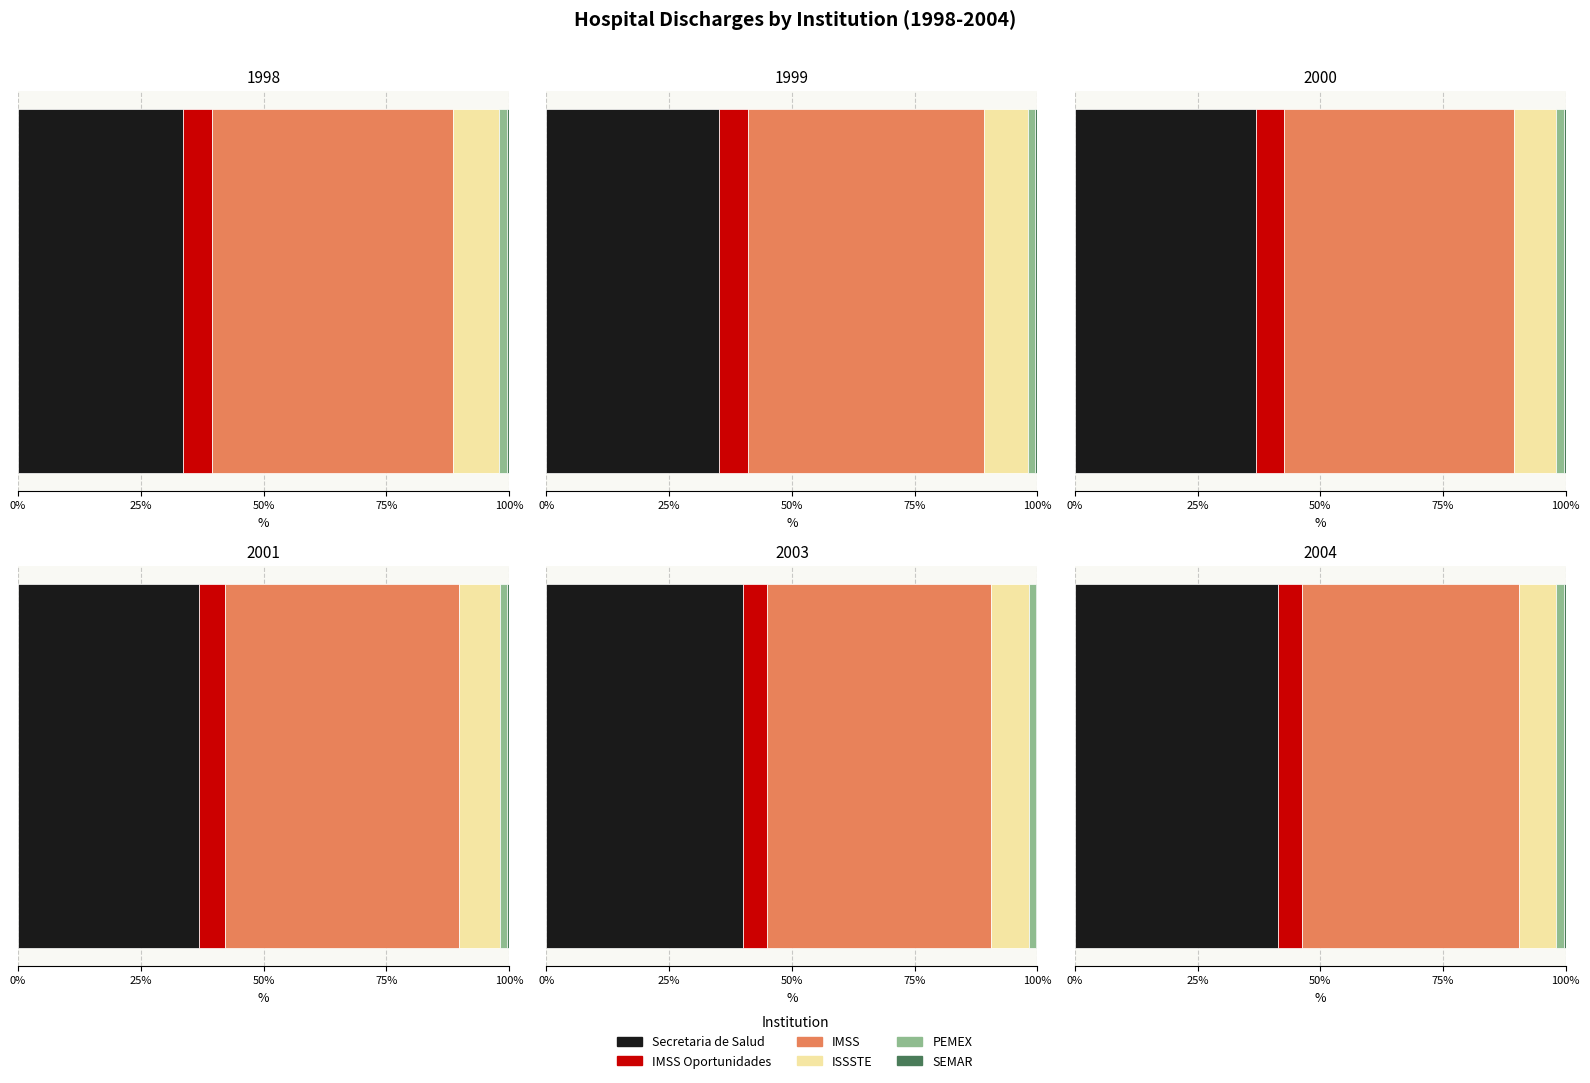

What is the label of the 3rd bar from the left?

IMSS